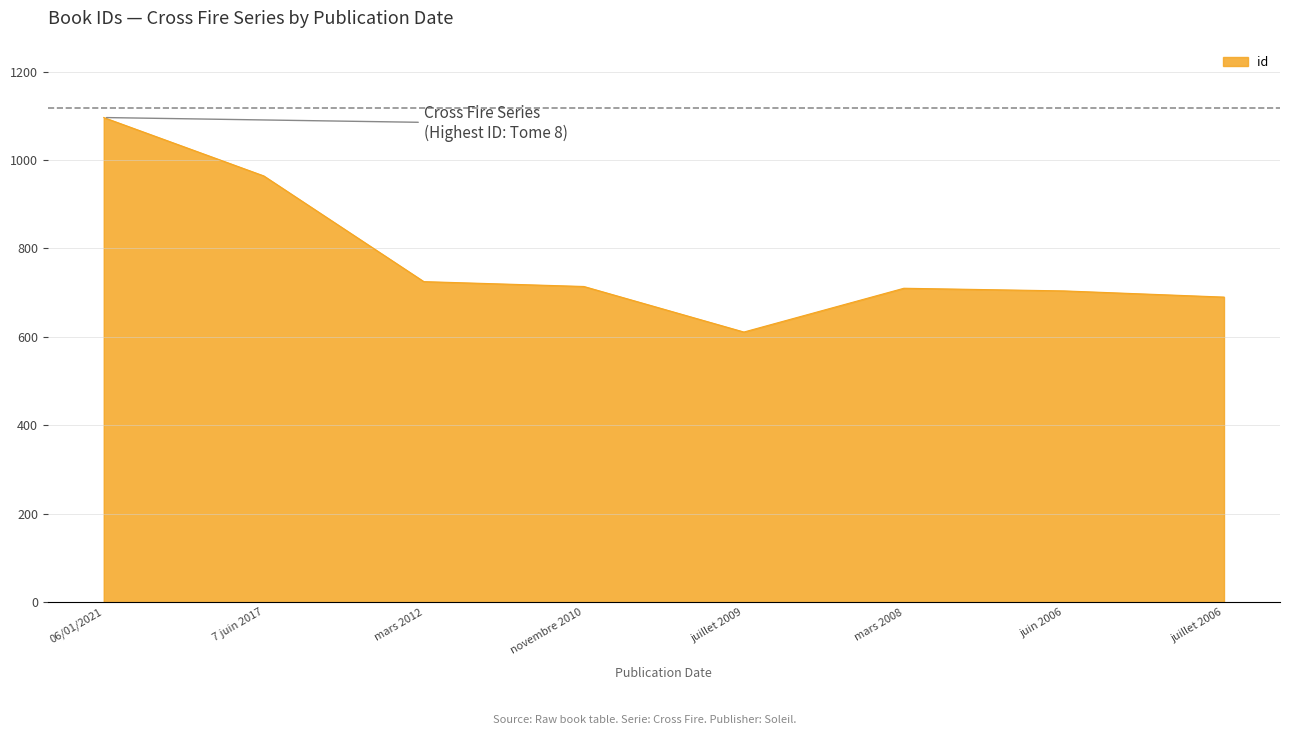

What position from the left is 7 juin 2017?

2